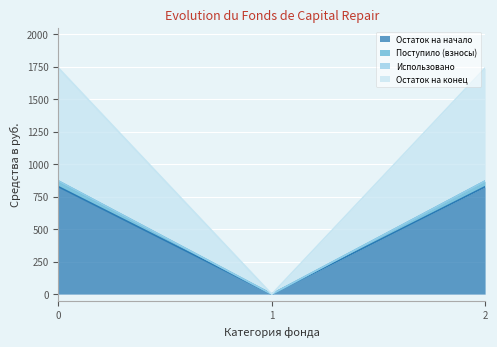

What is the total value across all series at 0?

1739.3